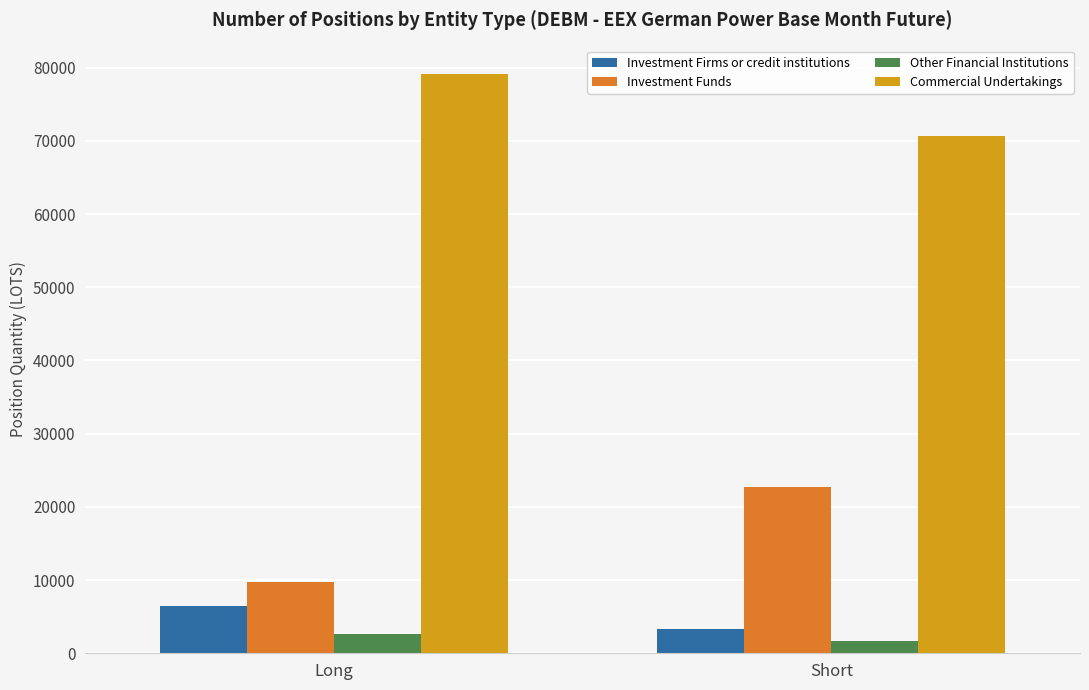

Which series has the widest spread of values?

Investment Funds